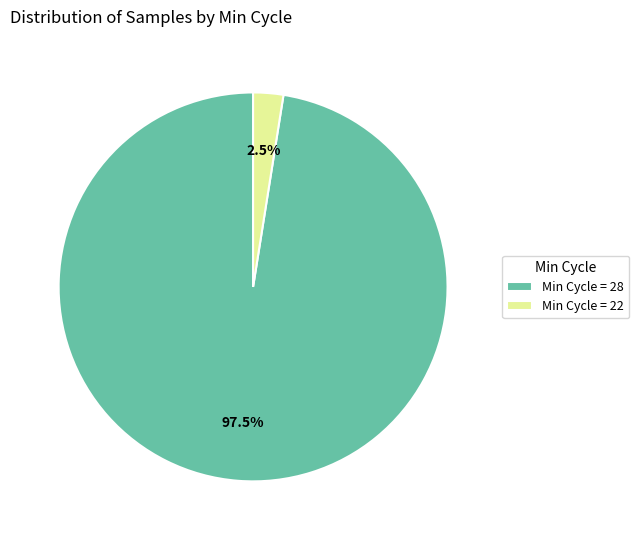

Which has a higher value, Min Cycle = 22 or Min Cycle = 28?

Min Cycle = 28